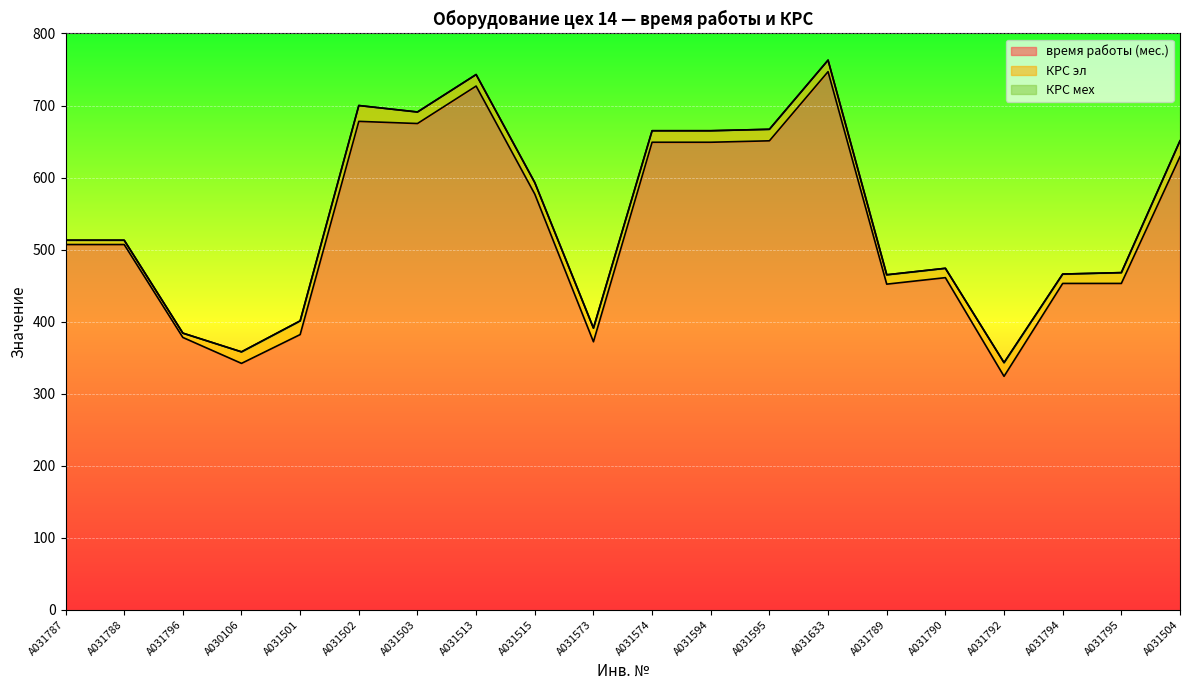

What is the greatest value displayed?

747